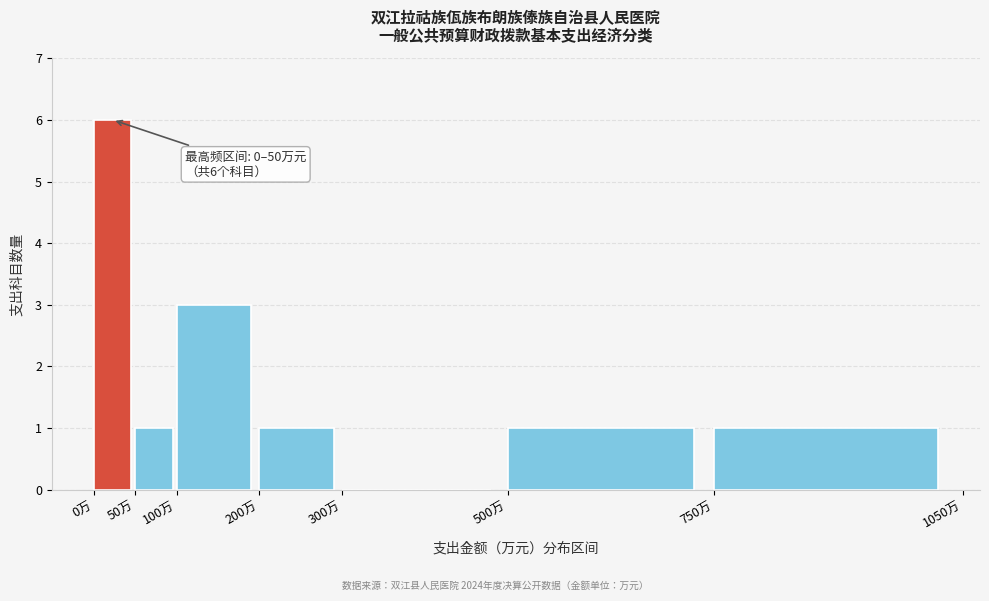

Which range on the x-axis has the tallest bar?

0 to 50